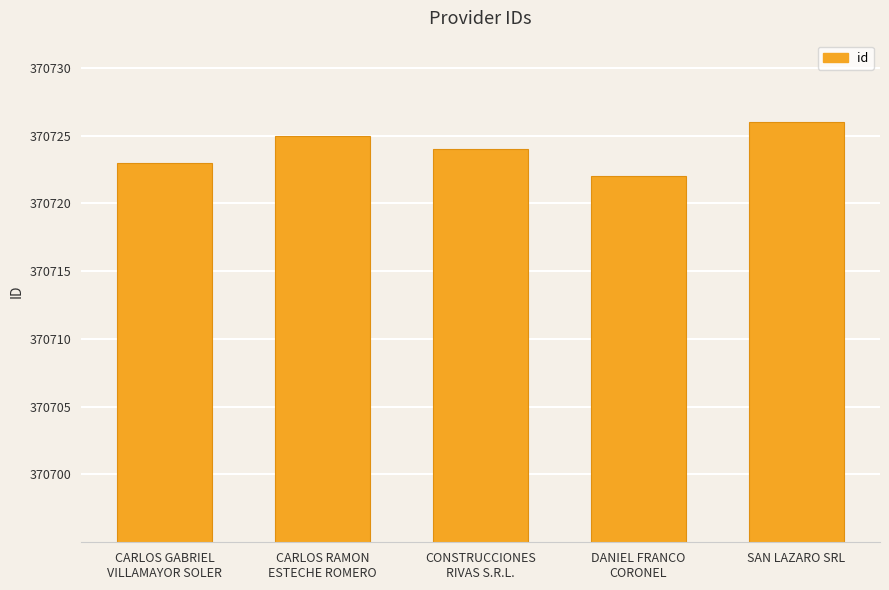

Reading left to right, list all the values displayed in this chart.

370723	370725	370724	370722	370726